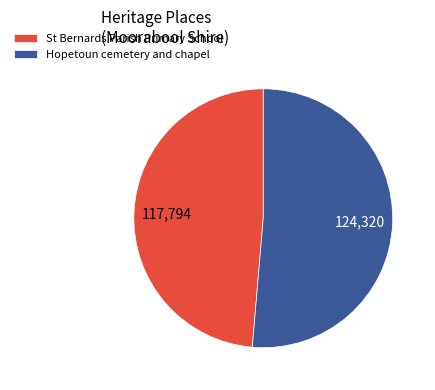

Rank the categories by value from lowest to highest.

St Bernards Parish Primary School, Hopetoun cemetery and chapel